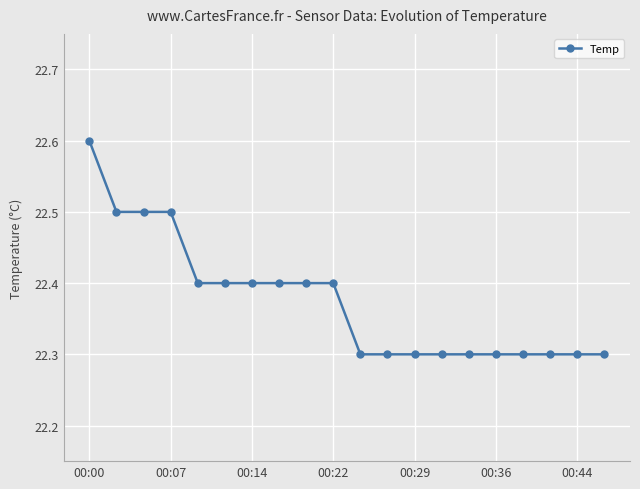

What is the smallest value displayed?

22.3